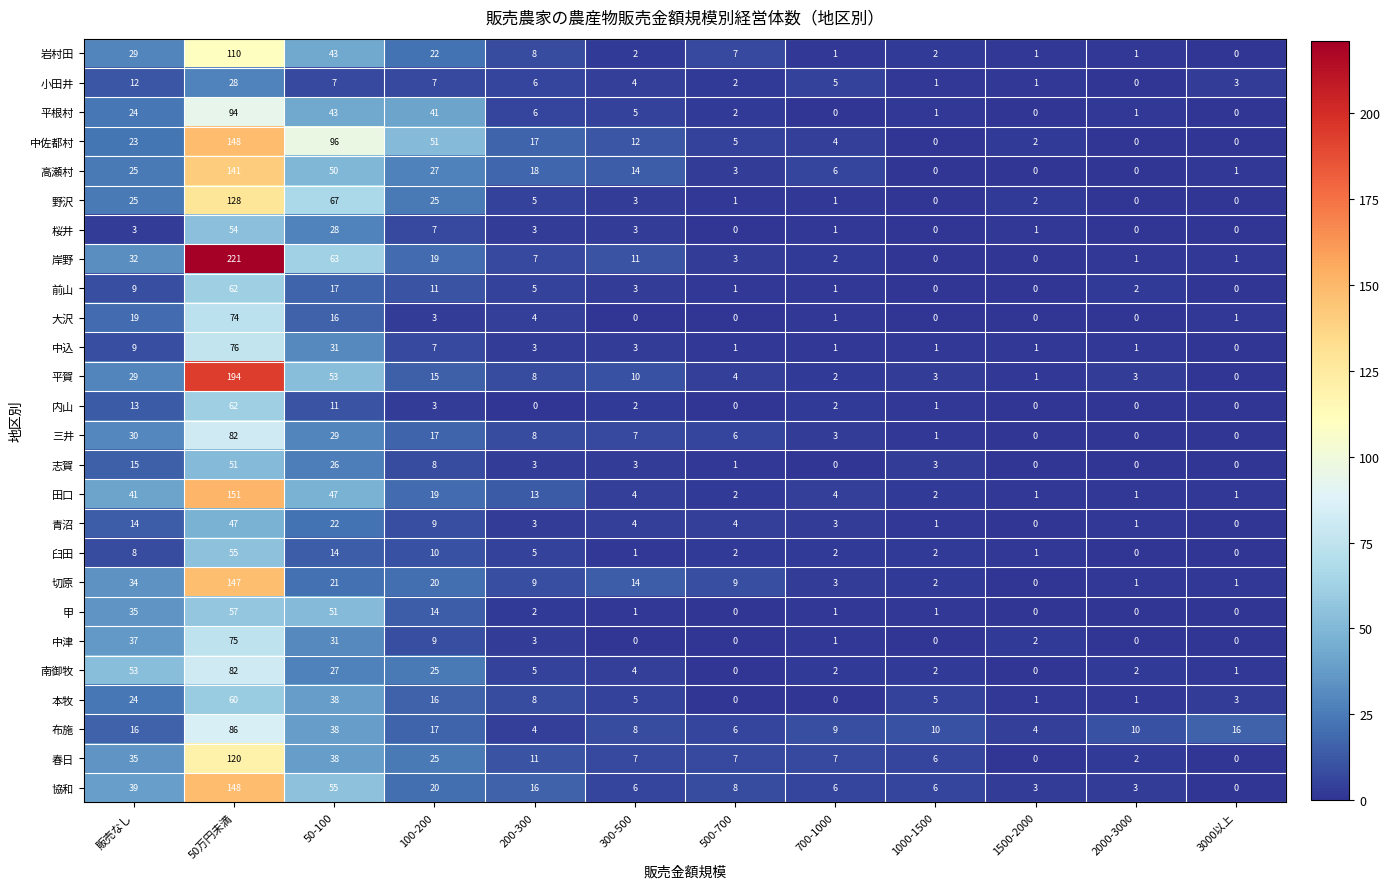

How many categories are shown in the chart?

12